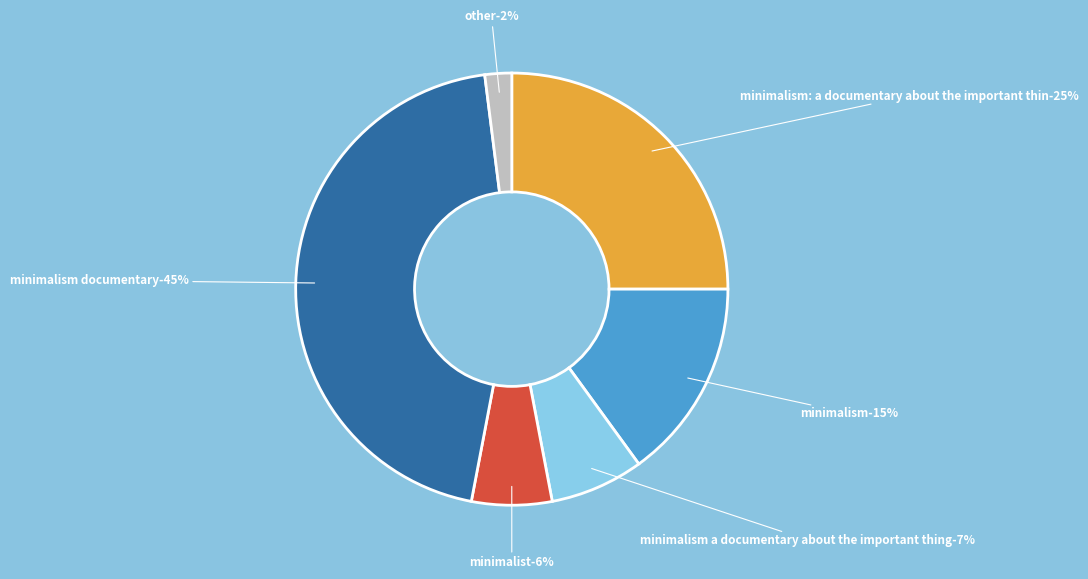

Is J the majority of the pie?

No